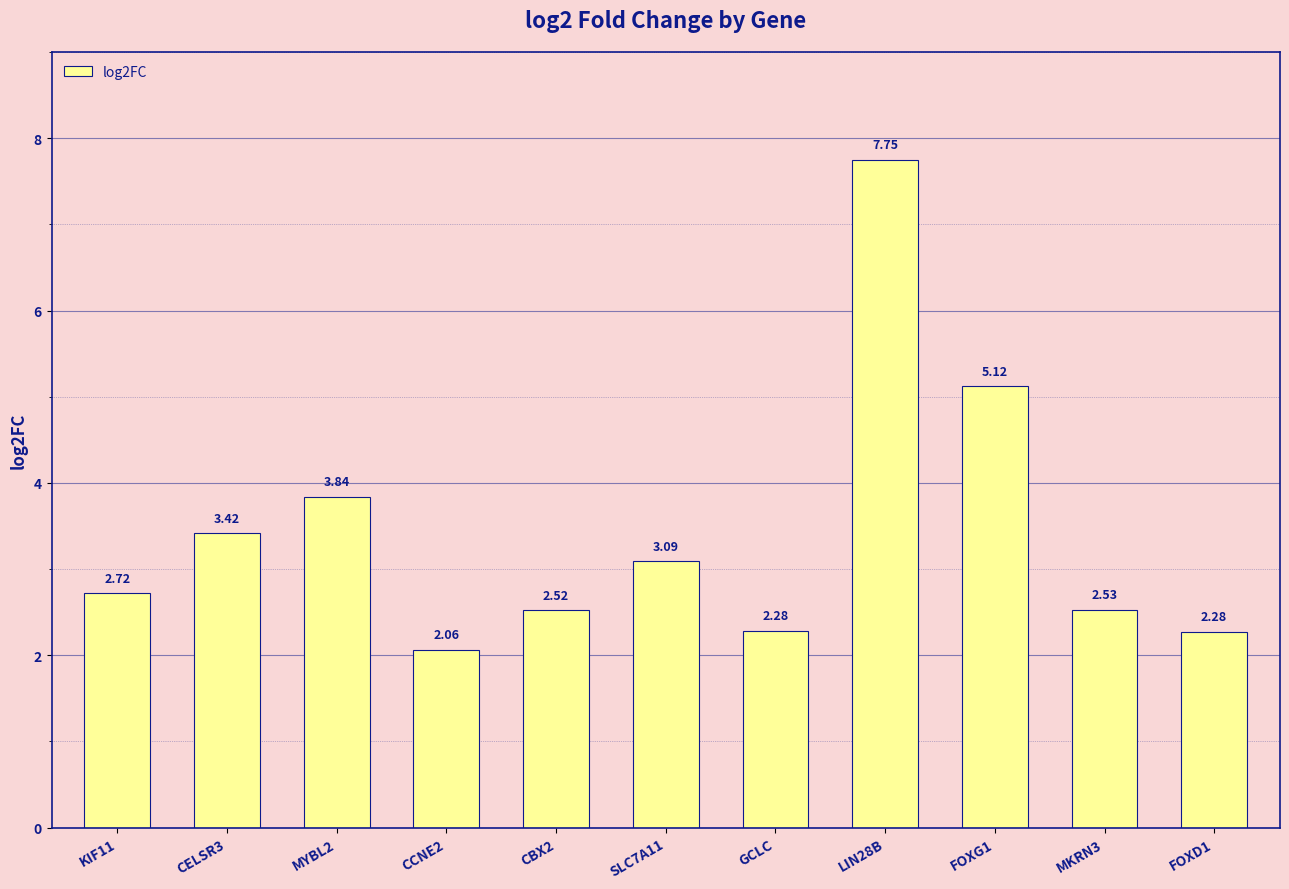

What is the ratio of the value at MYBL2 to the value at LIN28B?

0.5